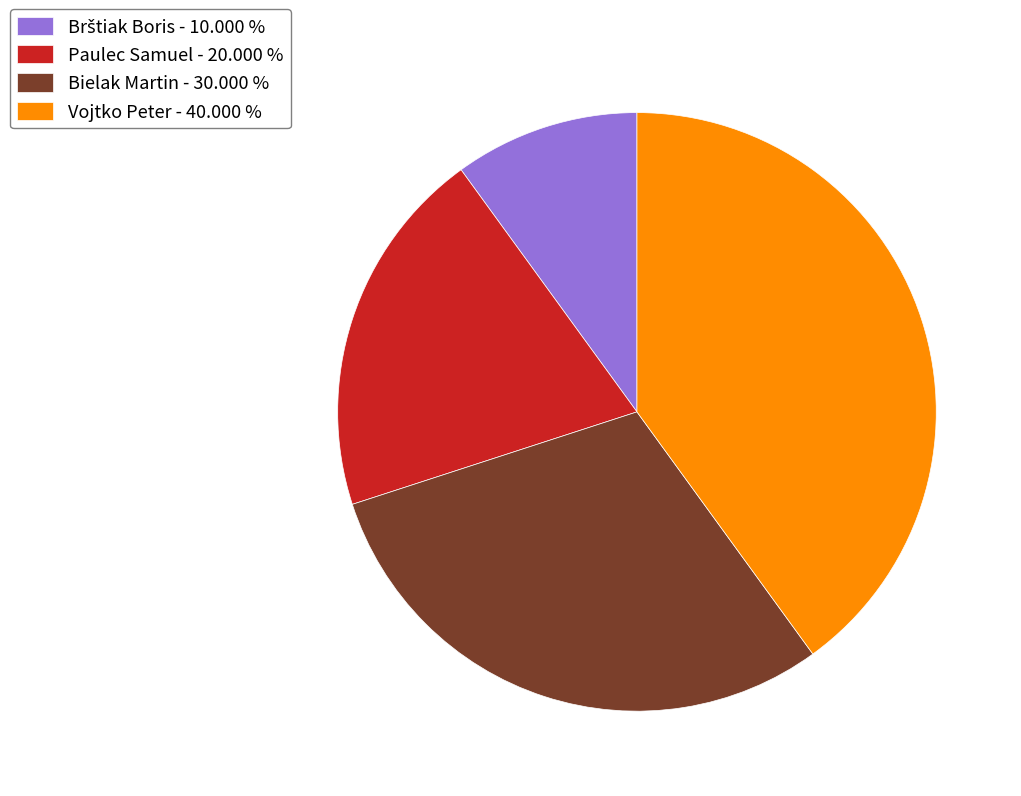

Does any single category account for the majority?

No